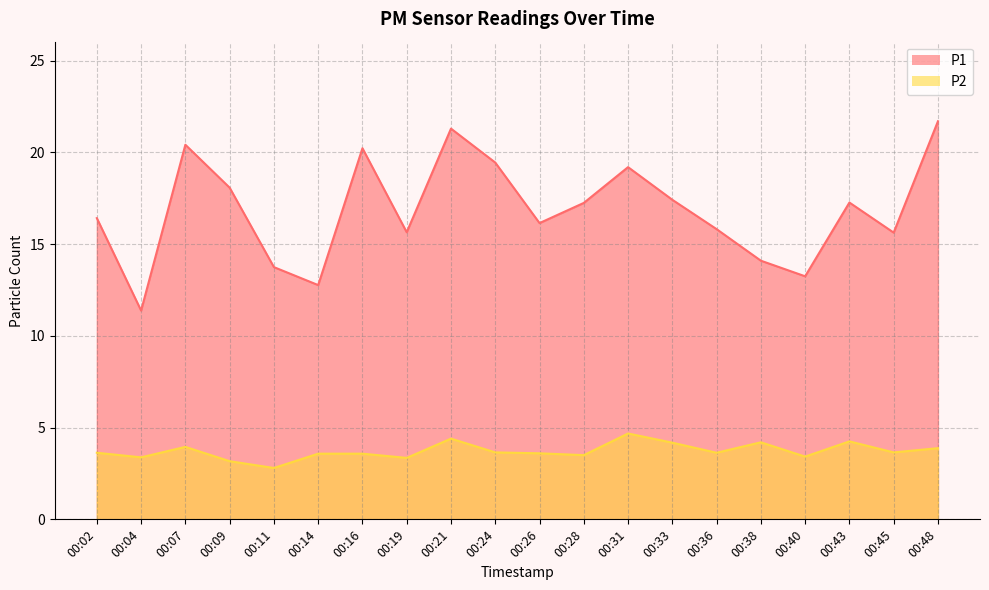

Where does the P1 series first go above 17?

00:07